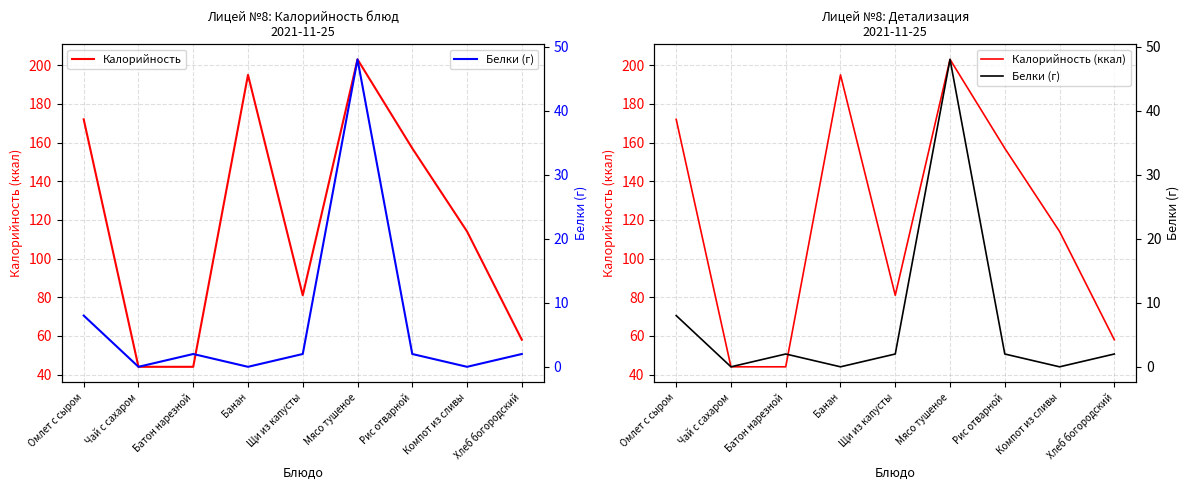

True or false: Калорийность has more than 1 points higher than both neighbors.

True